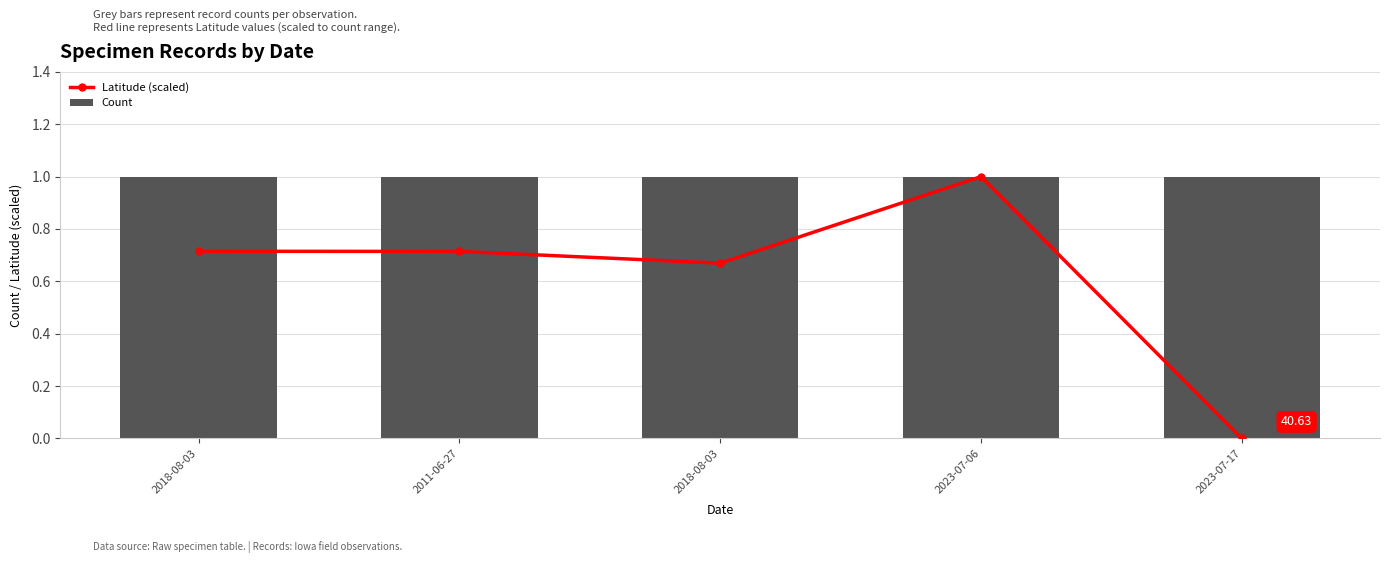

At how many categories does at least one series exceed 0?

5